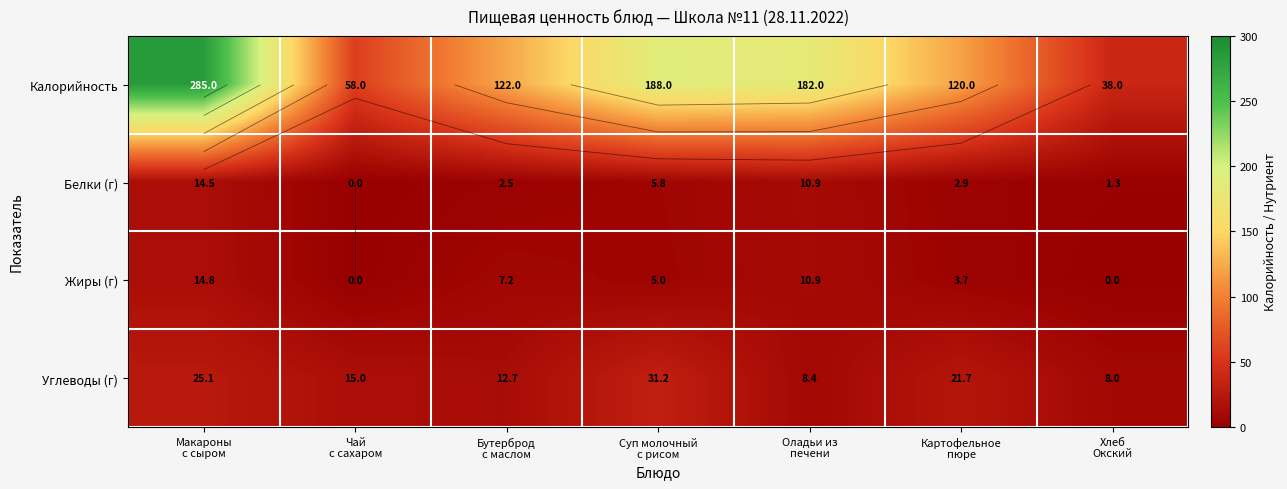

What is the difference between the highest and lowest values at Суп молочный
с рисом?

183.0